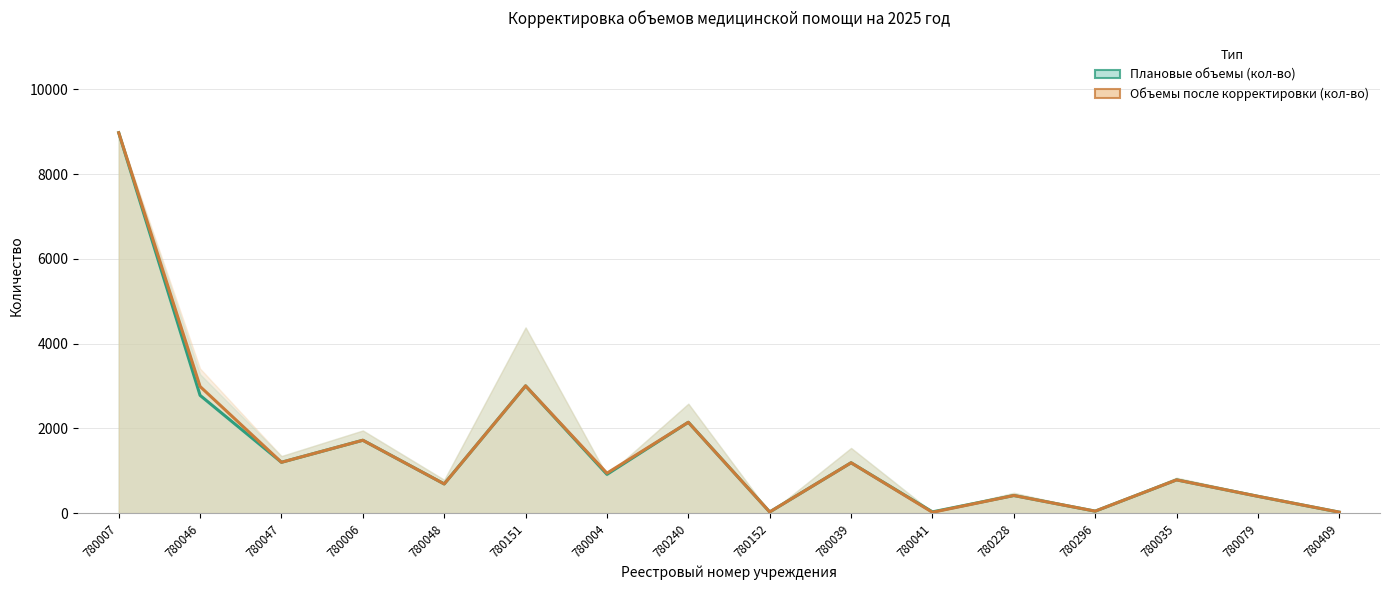

True or false: Объемы после корректировки (кол-во) and Плановые объемы (кол-во) intersect in this chart.

False